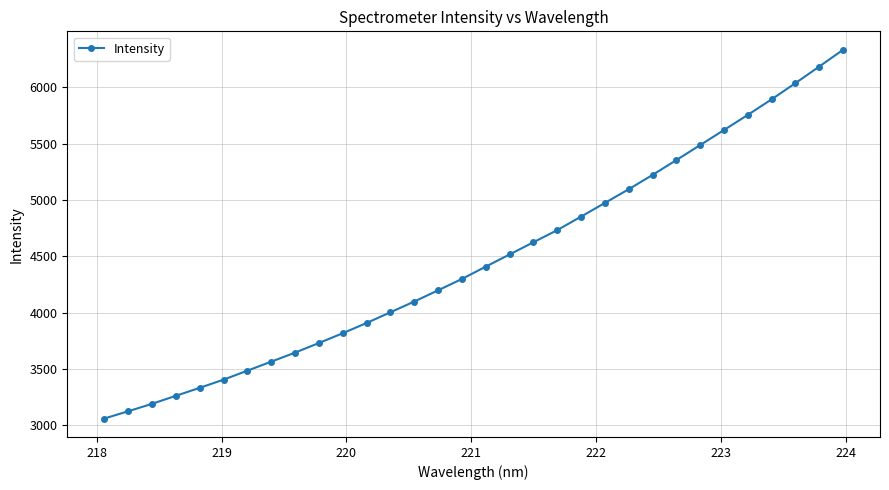

What is the greatest value displayed?

6334.6